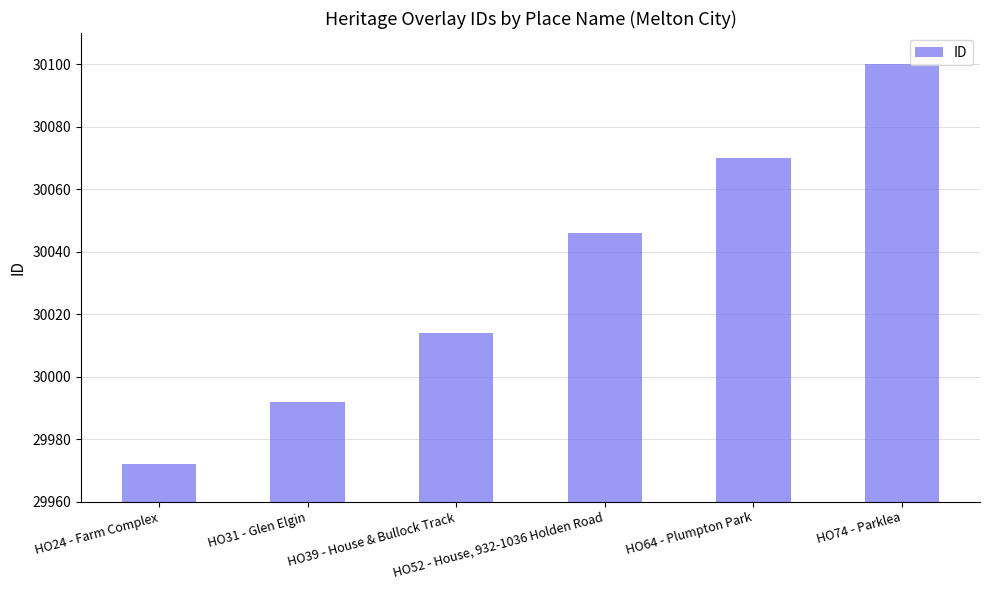

How many distinct data groups are displayed?

1